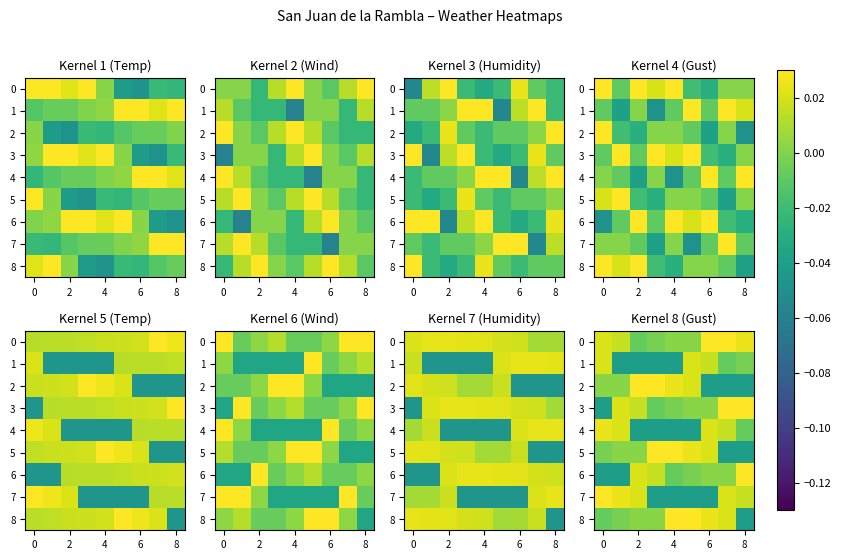

At which category is the sum across all series the highest?

7